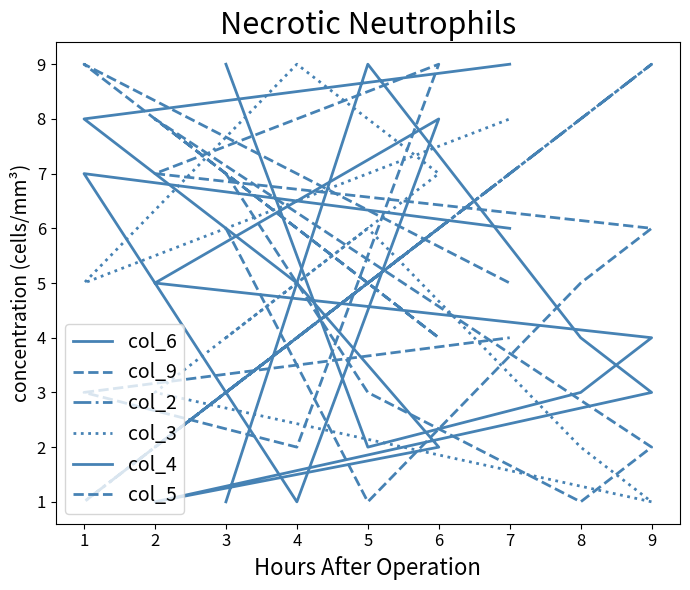

The value of col_4 at 9 is 3. True or false?

True